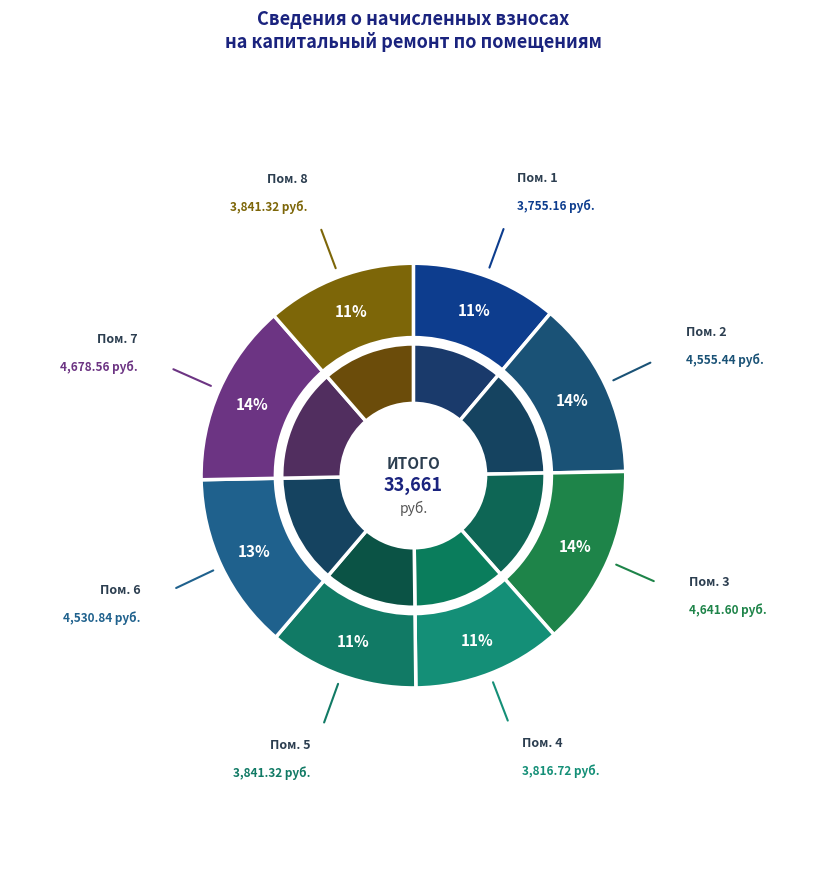

Is it true that 7 is 14% of the pie?

True